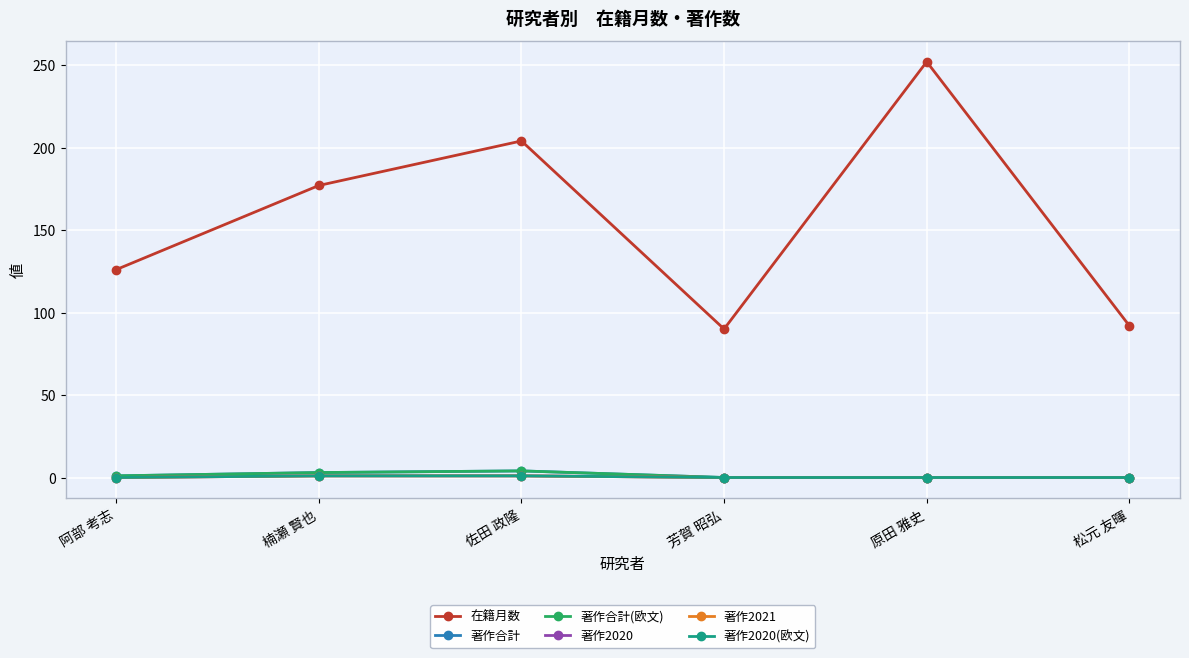

The 著作合計 series shows 1 at 阿部 考志. True or false?

False